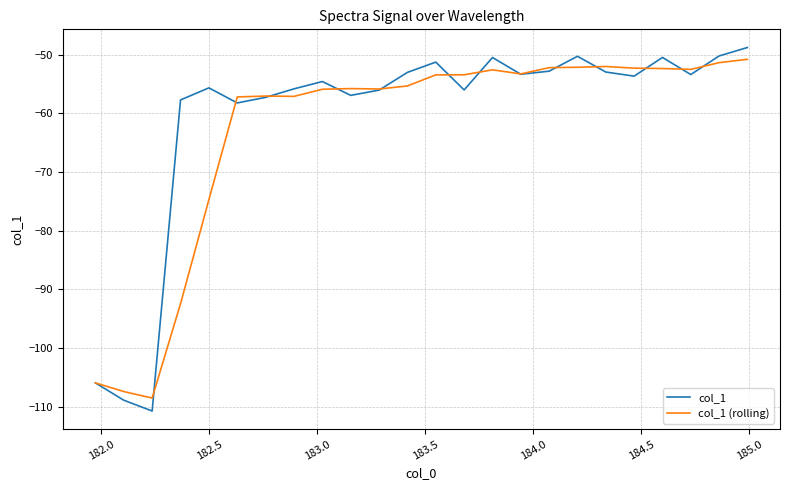

True or false: col_1 has more than 1 interior local peaks.

True